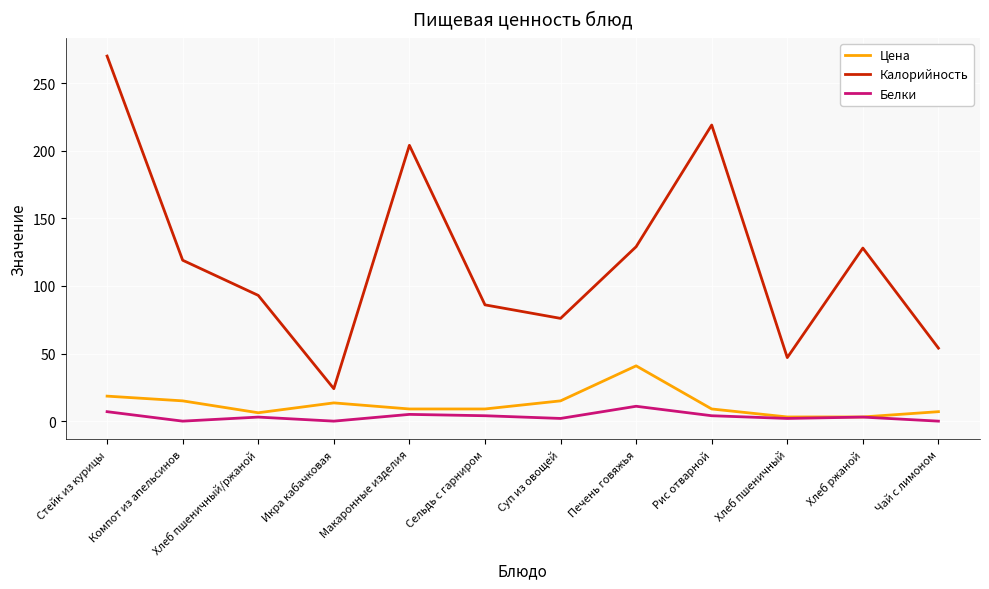

At which category is the sum across all series the highest?

Стейк из курицы